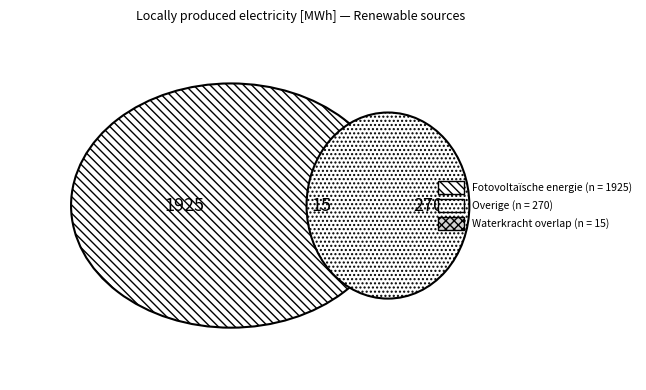

What is the majority slice?

Fotovoltaïsche energie